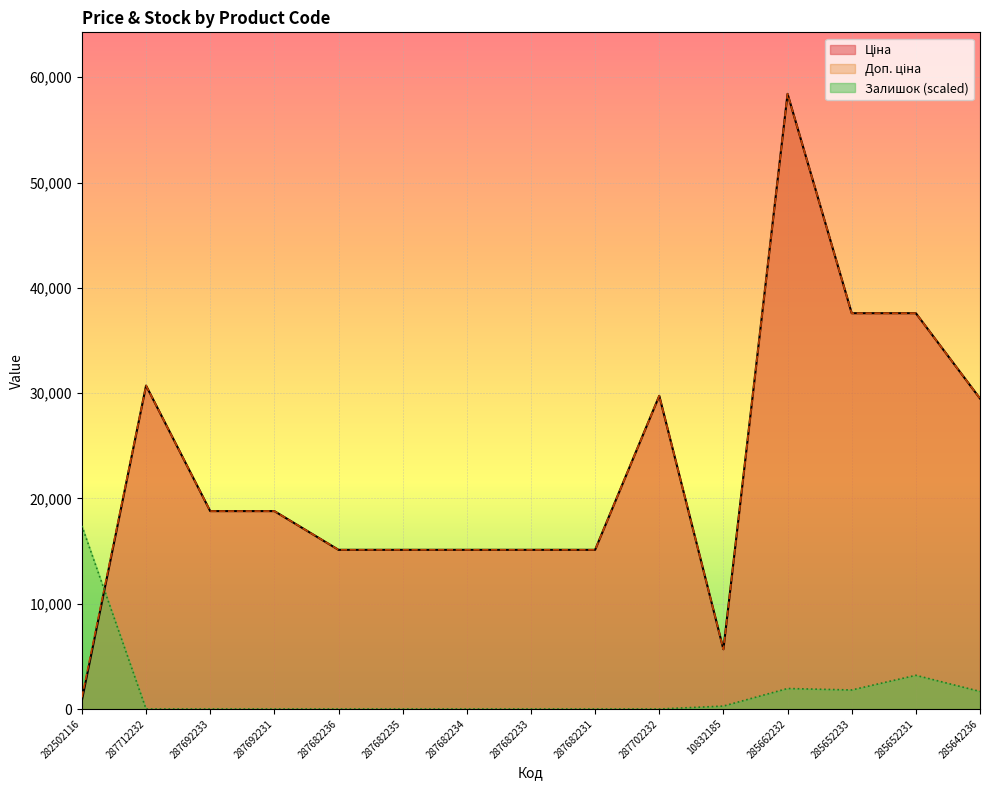

True or false: Ціна has a value of 29491.5 at 285642236.

True